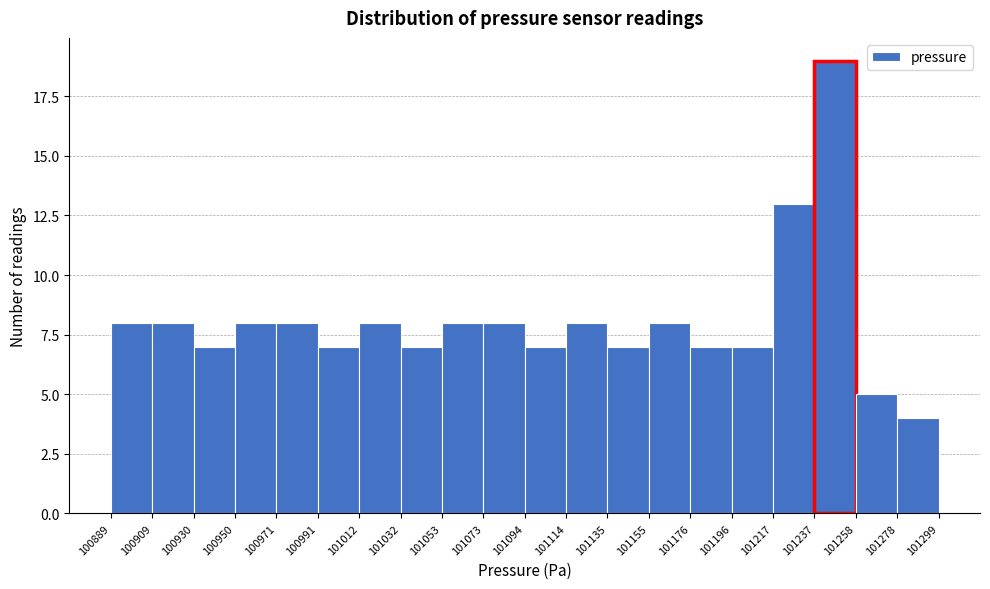

Reading left to right, list every bar in this chart as the range it spans on the x-axis followed by its height. The values are not printed on the chart, so give them approximately, as read against the axis.

100889 to 100909: 8
100909 to 100930: 8
100930 to 100950: 7
100950 to 100971: 8
100971 to 100991: 8
100991 to 101012: 7
101012 to 101032: 8
101032 to 101053: 7
101053 to 101073: 8
101073 to 101094: 8
101094 to 101114: 7
101114 to 101135: 8
101135 to 101155: 7
101155 to 101176: 8
101176 to 101196: 7
101196 to 101217: 7
101217 to 101237: 13
101237 to 101258: 19
101258 to 101278: 5
101278 to 101299: 4